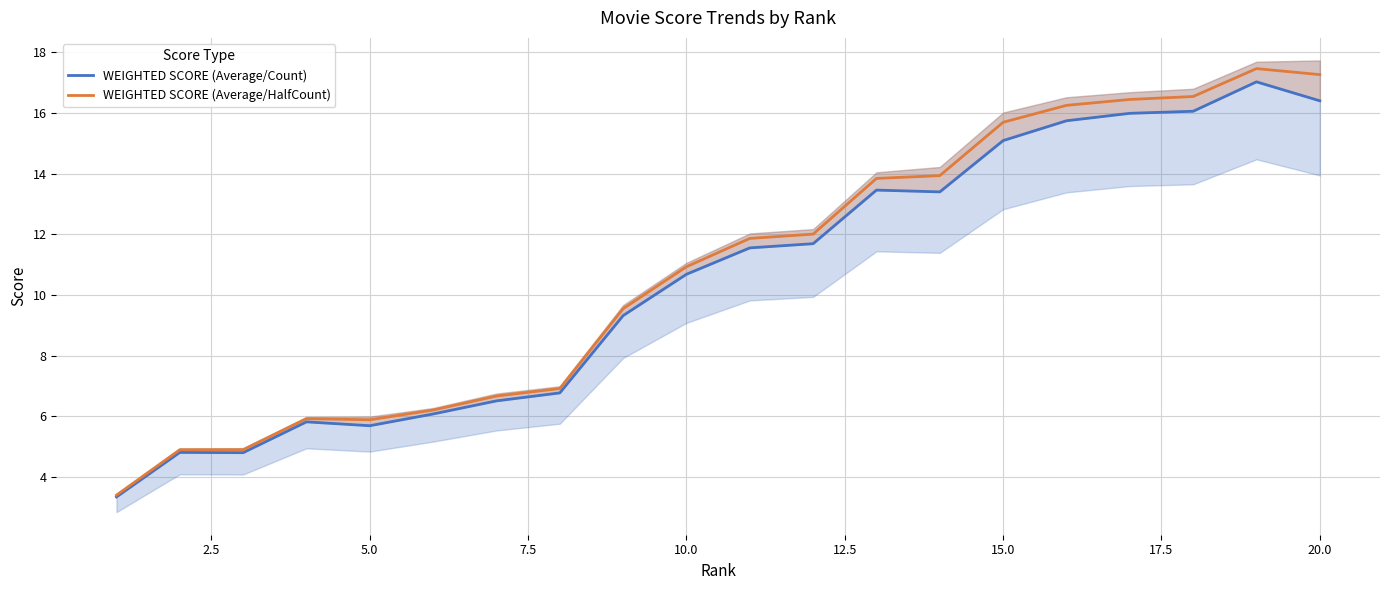

True or false: WEIGHTED SCORE (Average/Count) and WEIGHTED SCORE (Average/HalfCount) cross at least once.

False